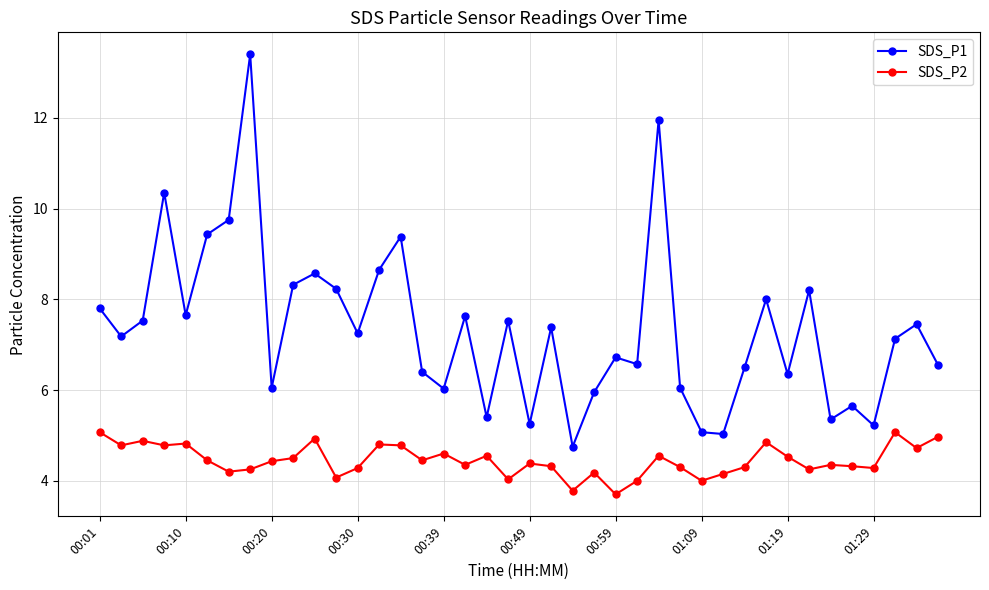

Which series has the largest range (max minus min)?

SDS_P1